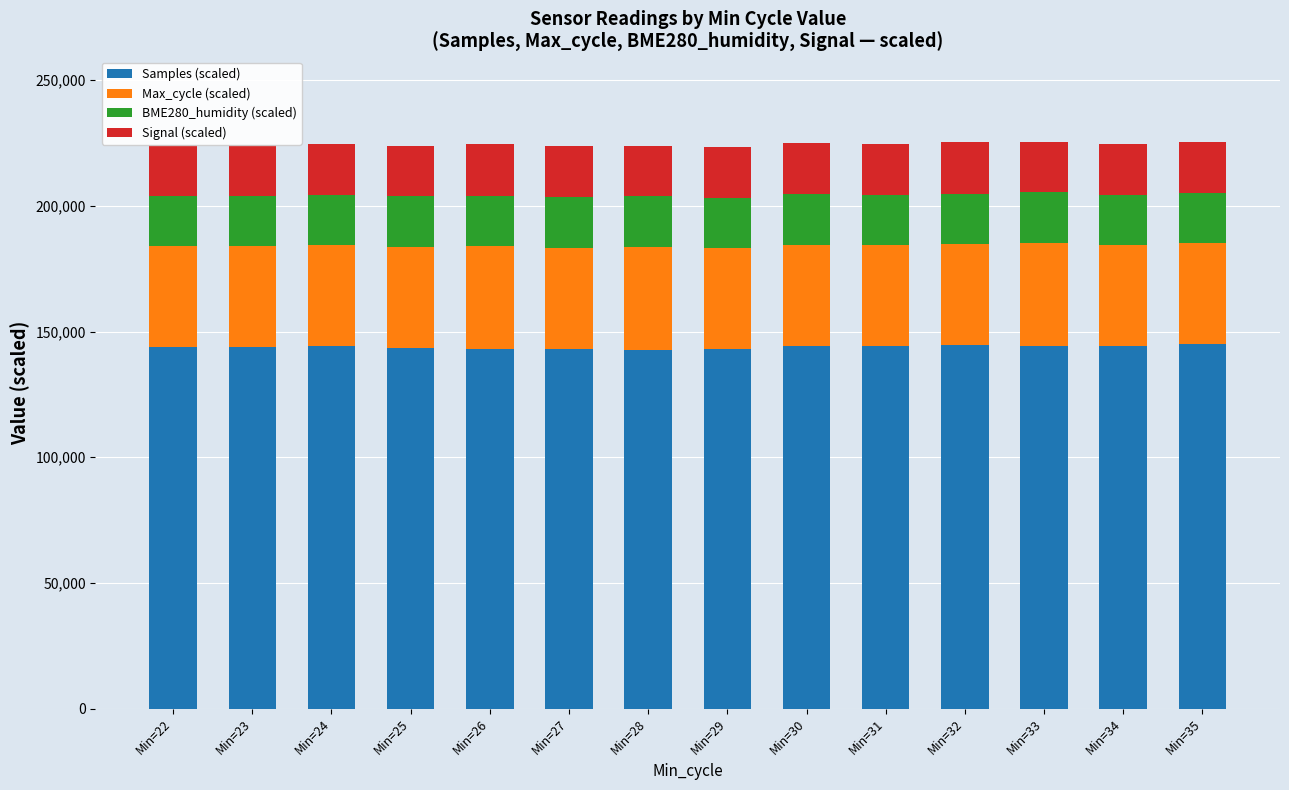

What is the highest value of the Samples (scaled) series?

144876.5